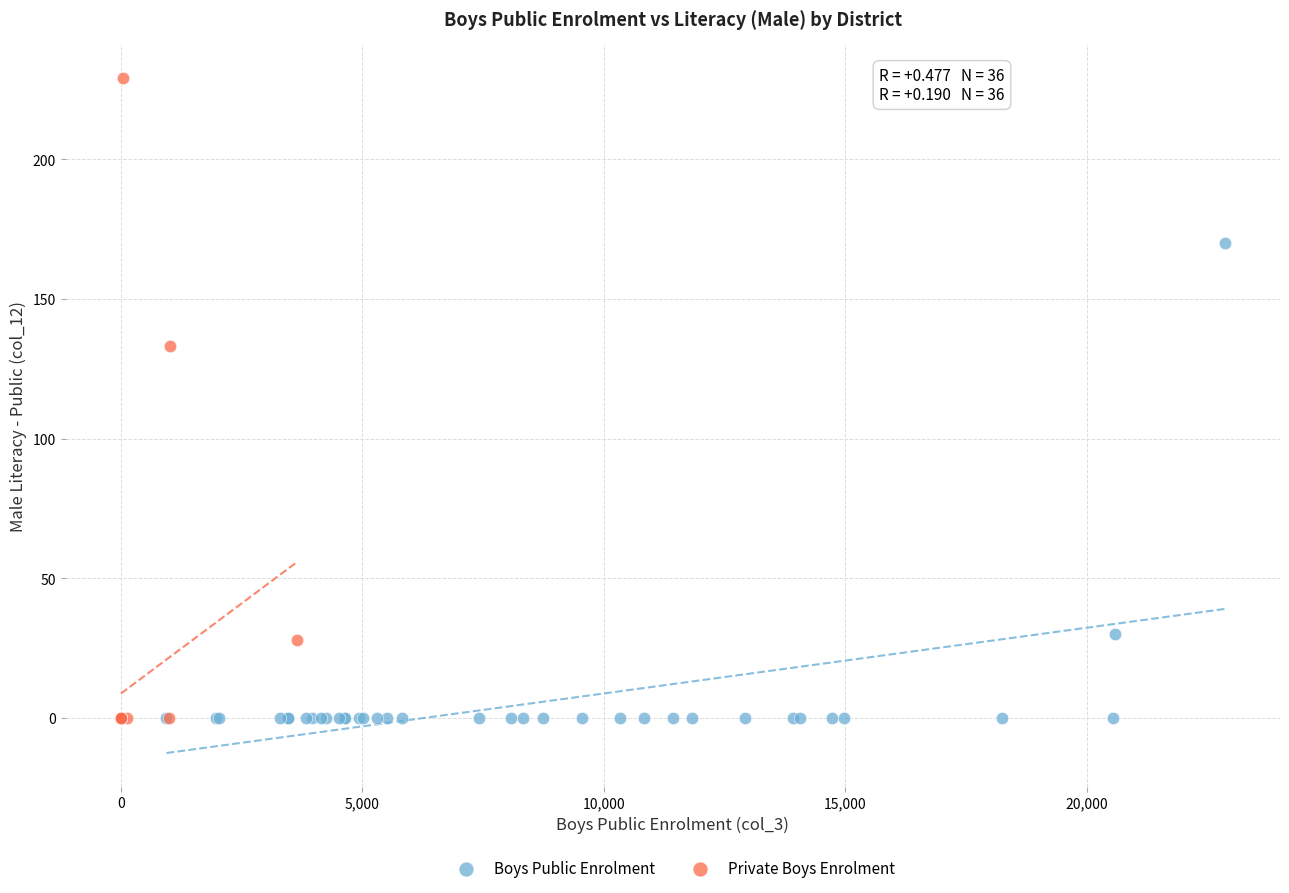

Which series contains the highest Y value?

Private Boys Enrolment